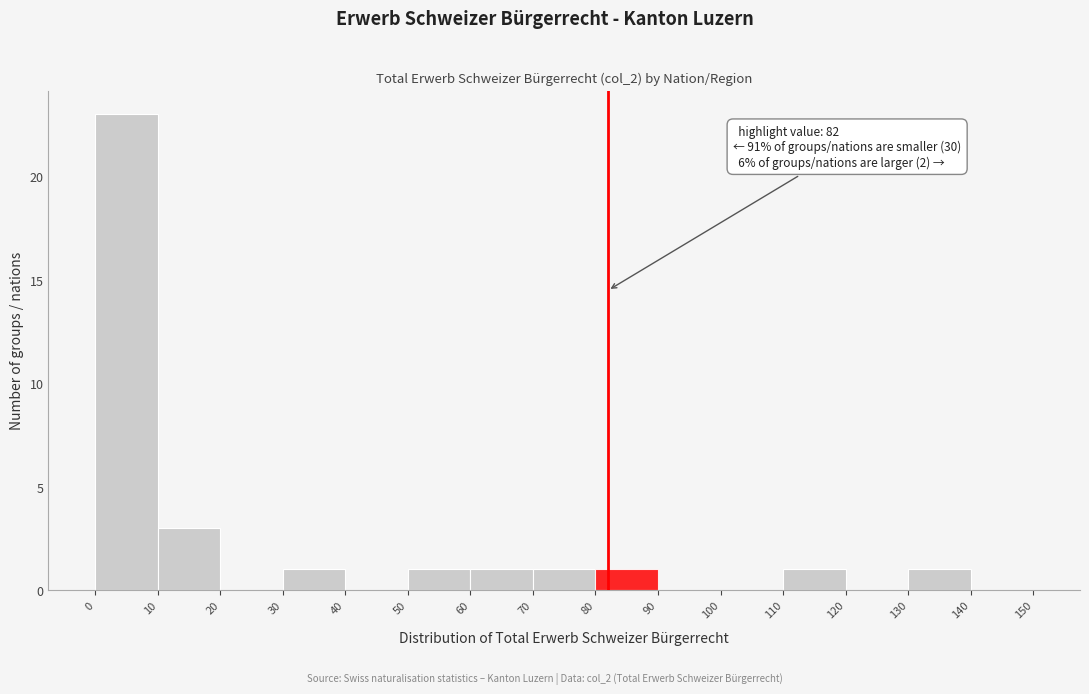

Over which range of the x-axis is the bar tallest?

0 to 10